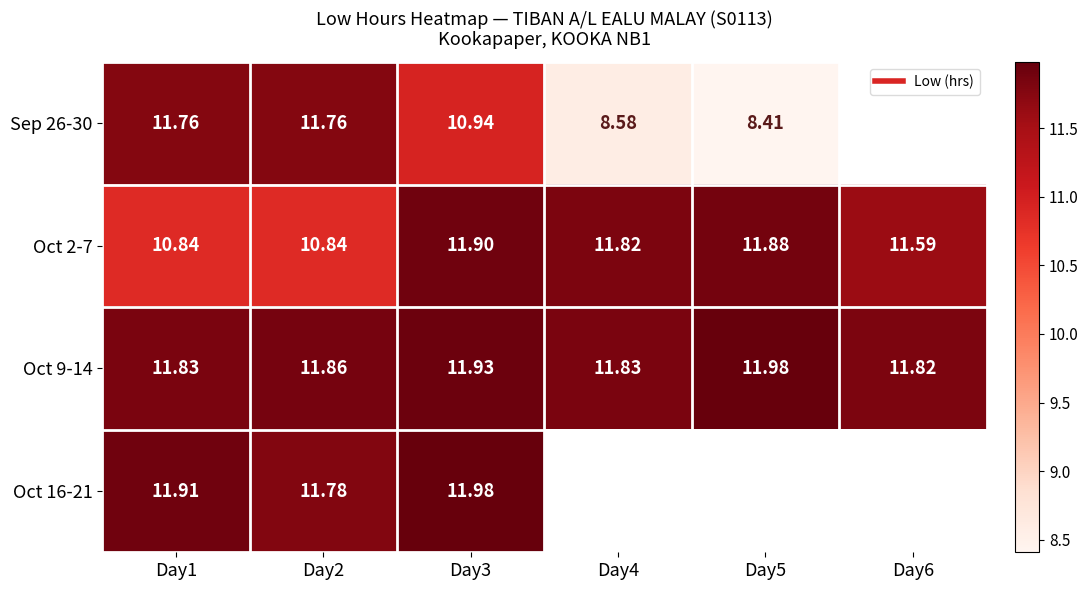

What is the difference between the highest and lowest values at Day1?

1.1